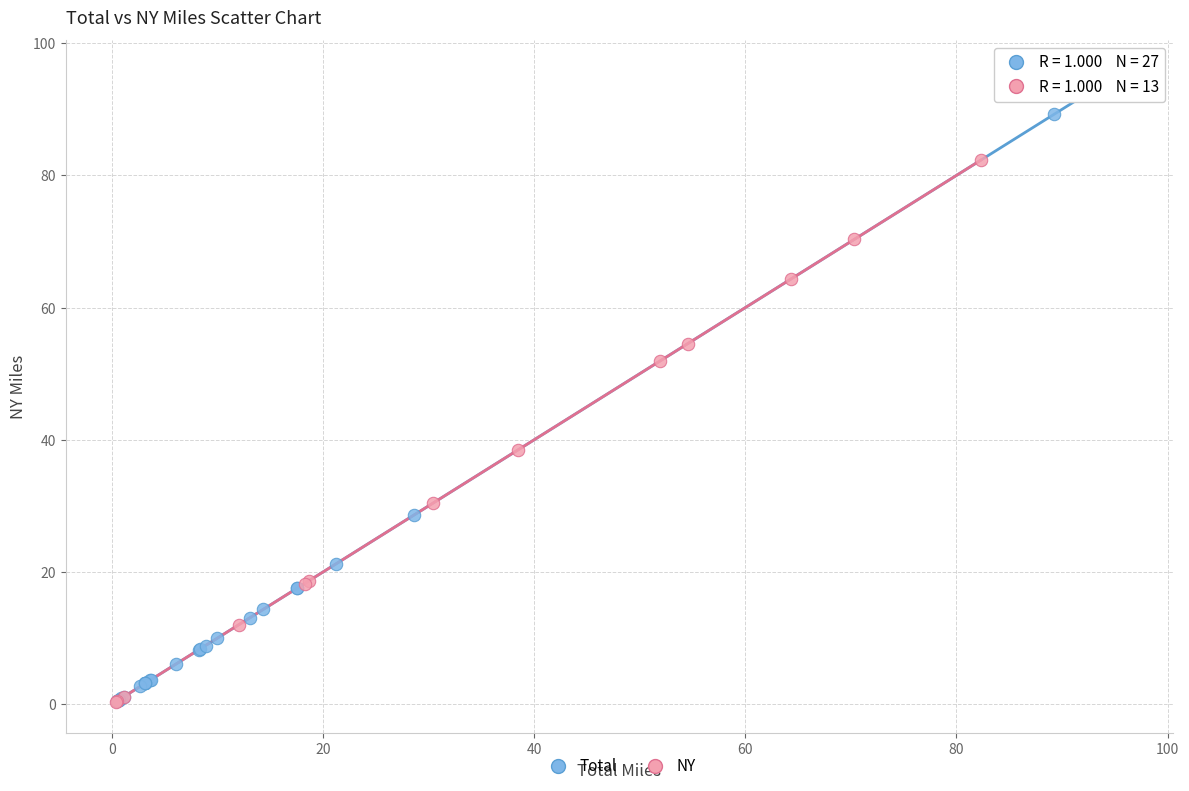

Which series has the largest Y range (max minus min)?

Total